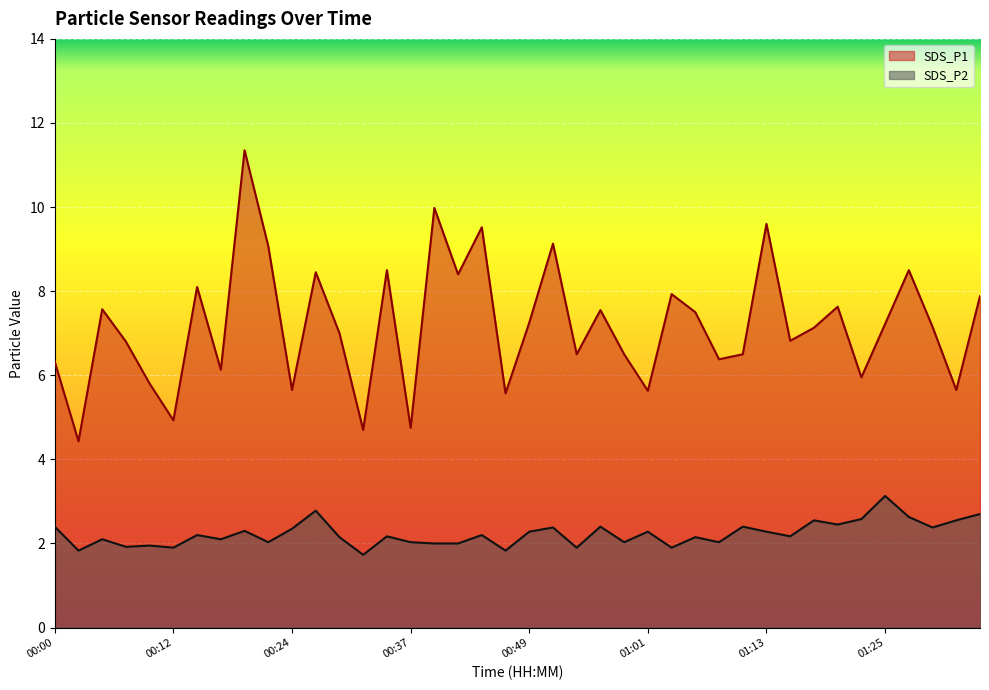

List the labels in order of SDS_P2 value, largest first.

01:25, 00:27, 01:35, 01:28, 01:23, 01:18, 01:33, 01:21, 00:00, 00:56, 01:11, 00:51, 01:30, 00:24, 00:19, 00:49, 01:01, 01:13, 00:15, 00:44, 00:34, 01:16, 00:29, 01:06, 00:05, 00:17, 00:22, 00:37, 00:59, 01:08, 00:39, 00:41, 00:10, 00:07, 00:12, 00:54, 01:03, 00:02, 00:46, 00:32